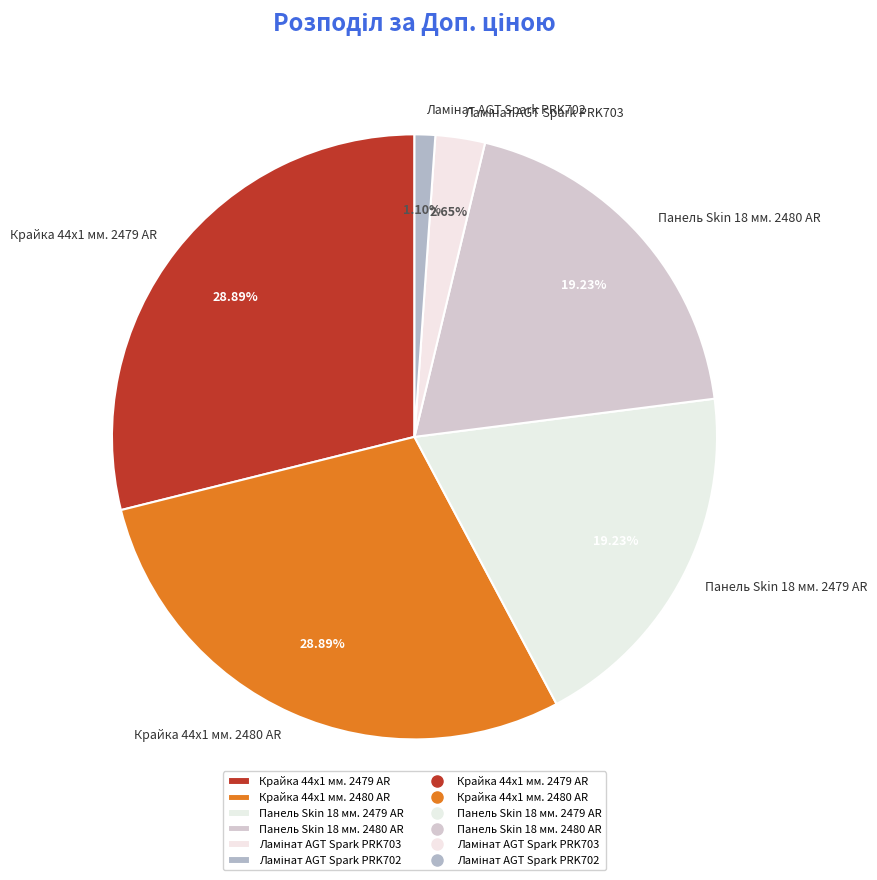

Combined, do Панель Skin 18 мм. 2480 AR and Крайка 44x1 мм. 2480 AR account for over 50%?

No